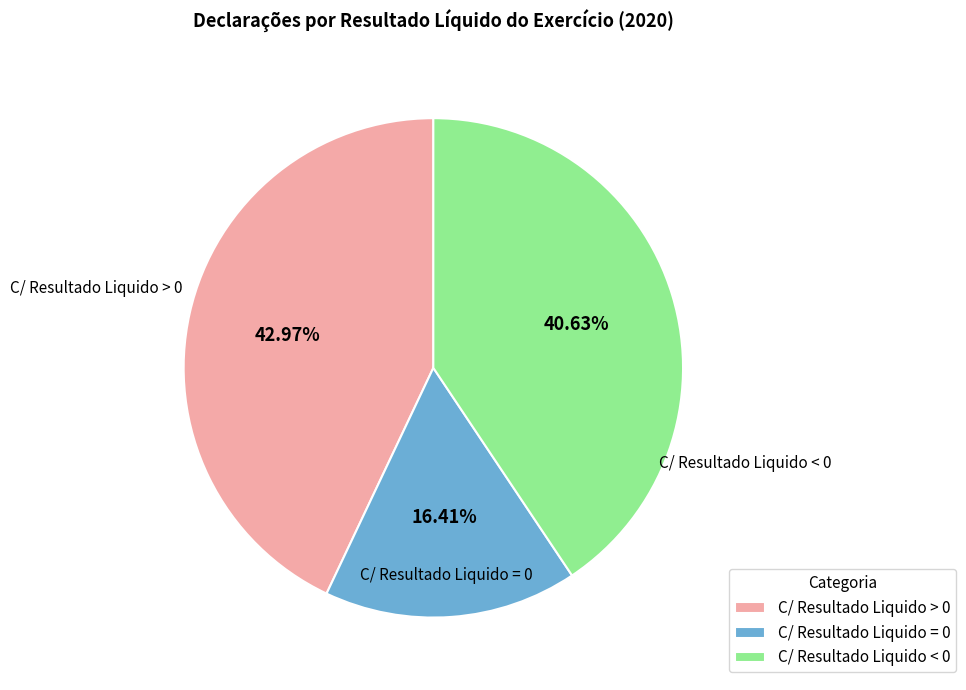

To the nearest percent, what is the difference between the largest and smallest slice percentages?

27%